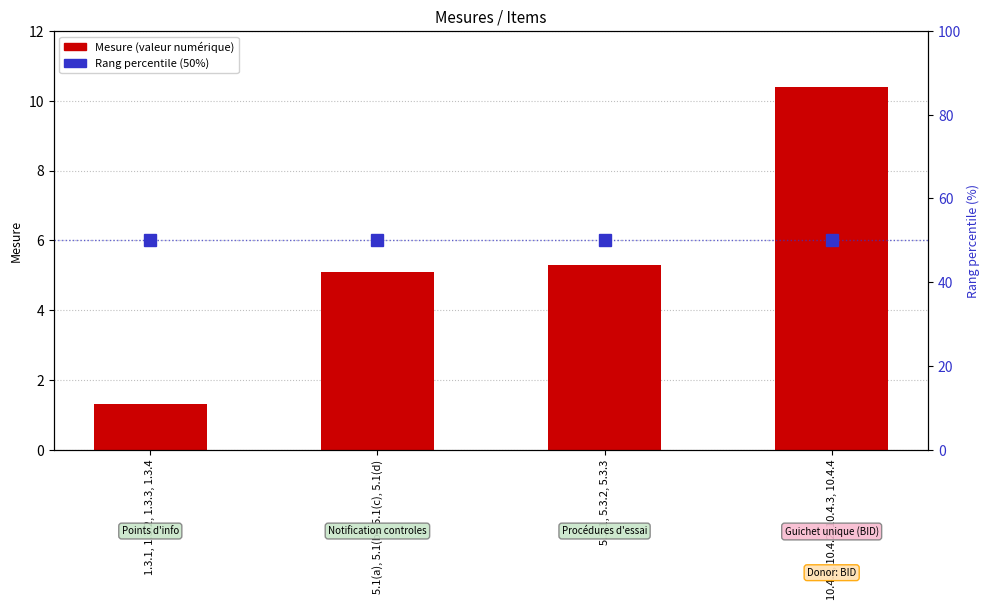

What is the label of the 1st bar from the left?

1.3.1, 1.3.2, 1.3.3, 1.3.4